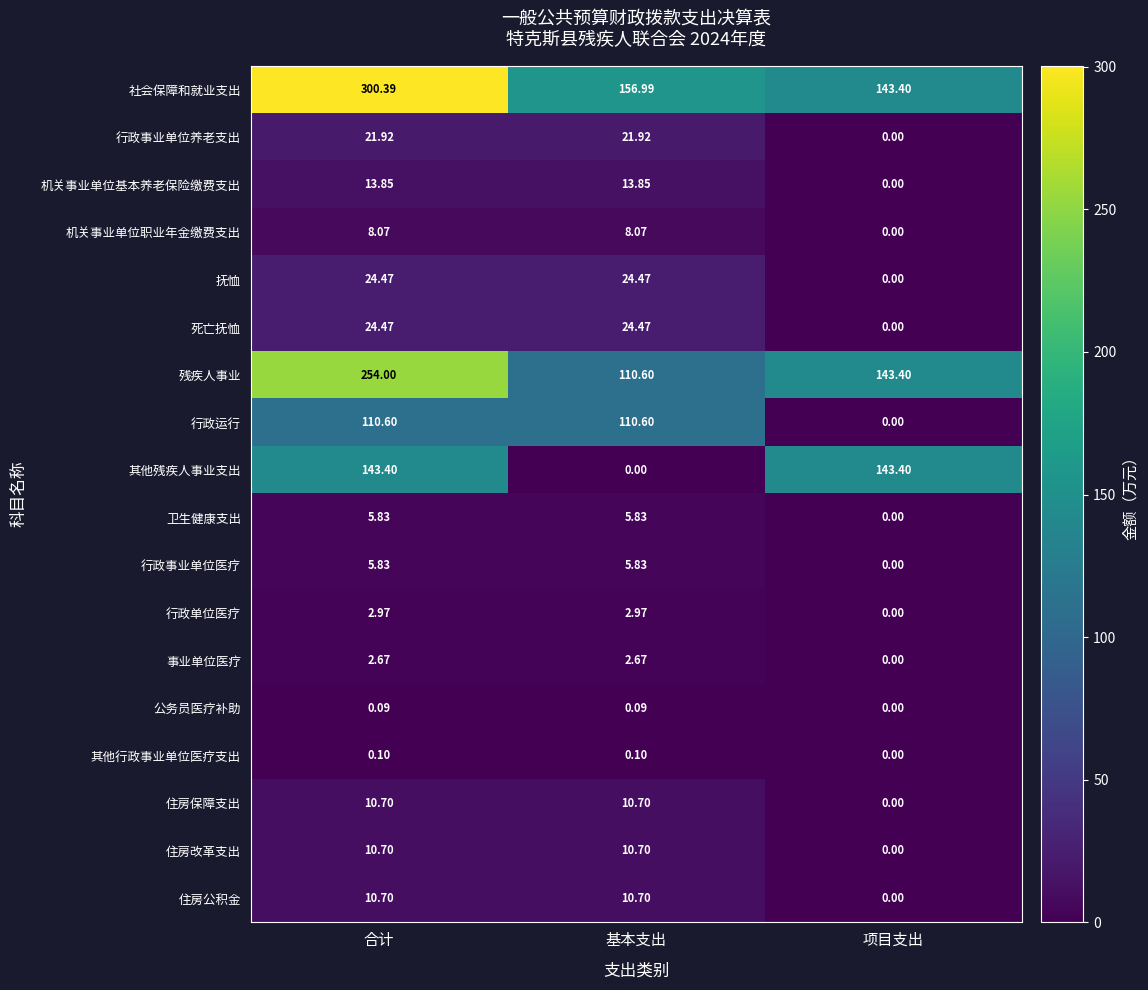

Where is 公务员医疗补助 nearest to the value 0?

项目支出